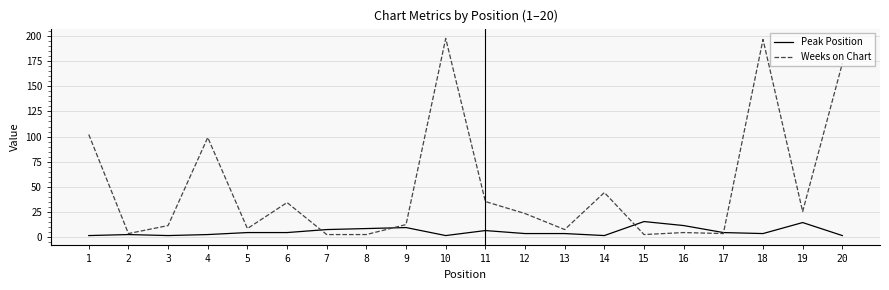

Rank the series at 1 from lowest to highest value.

Peak Position, Weeks on Chart